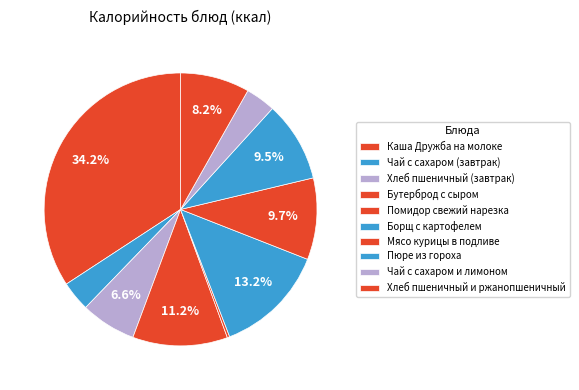

Count the number of slices in the pie.

10